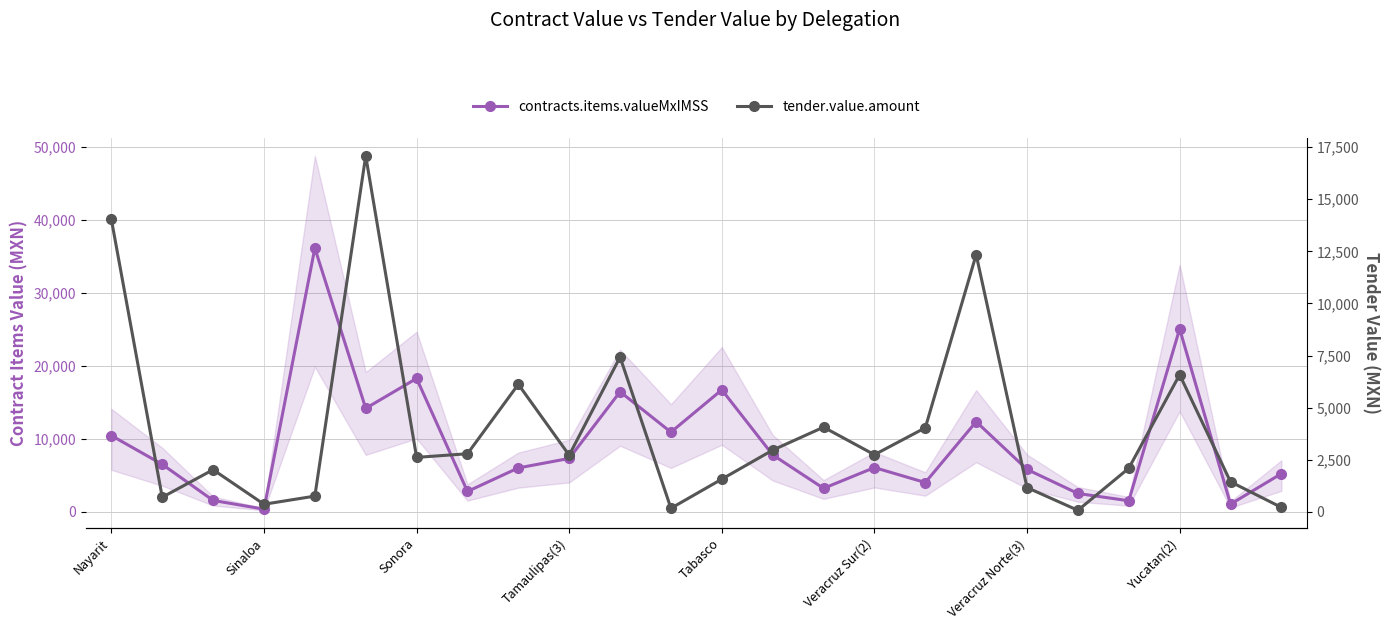

The value of contracts.items.valueMxIMSS at Sonora is 2390.5. True or false?

False